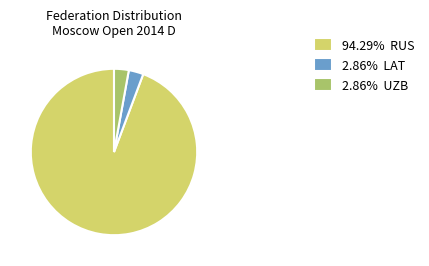

Is 94.29% RUS the majority of the pie?

Yes